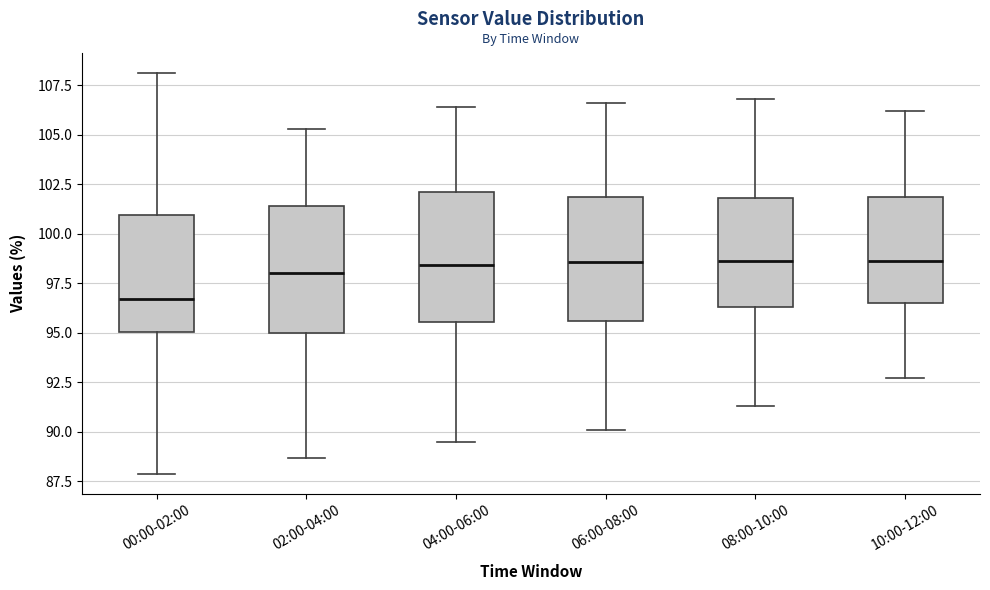

Where is the upper edge of the box for 00:00-02:00 on the y-axis? The values are not printed on the chart, so give them approximately, as read against the axis.

101.0